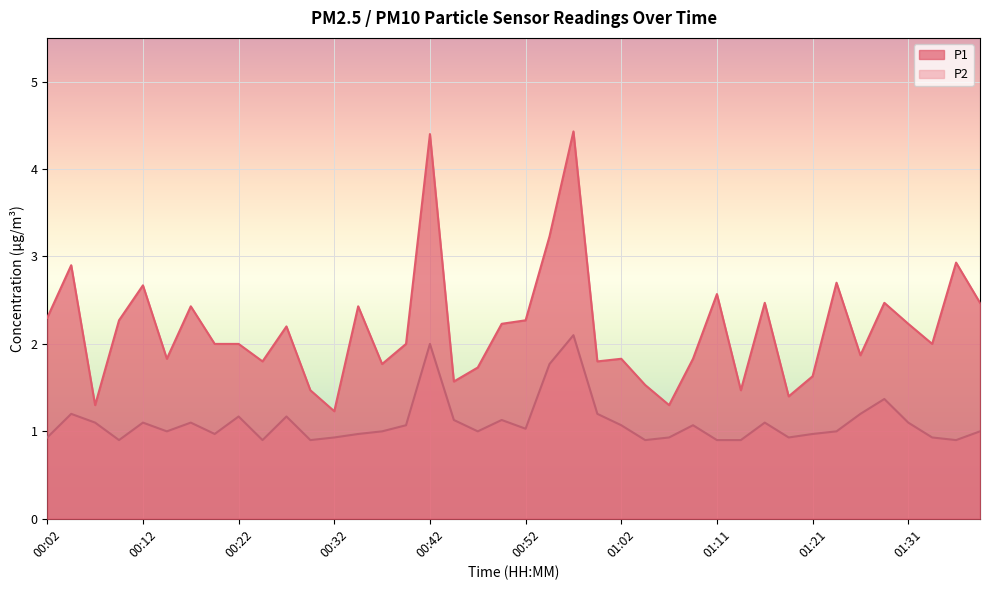

True or false: P2 has more than 2 points higher than both neighbors.

True